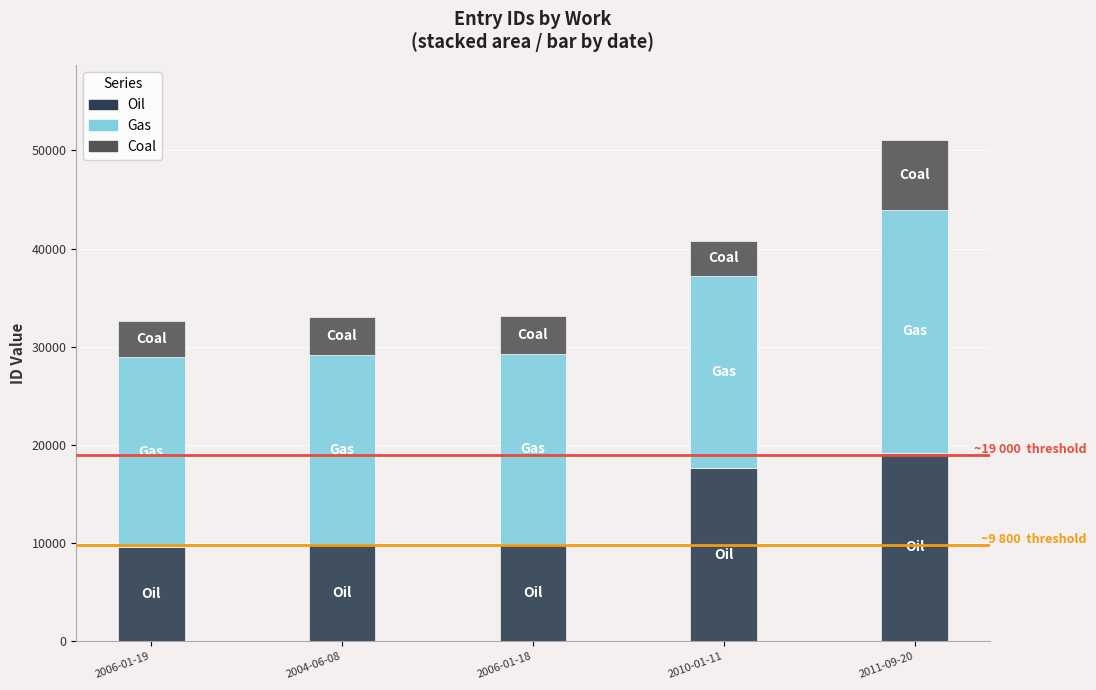

At which category is the sum across all series the highest?

2011-09-20